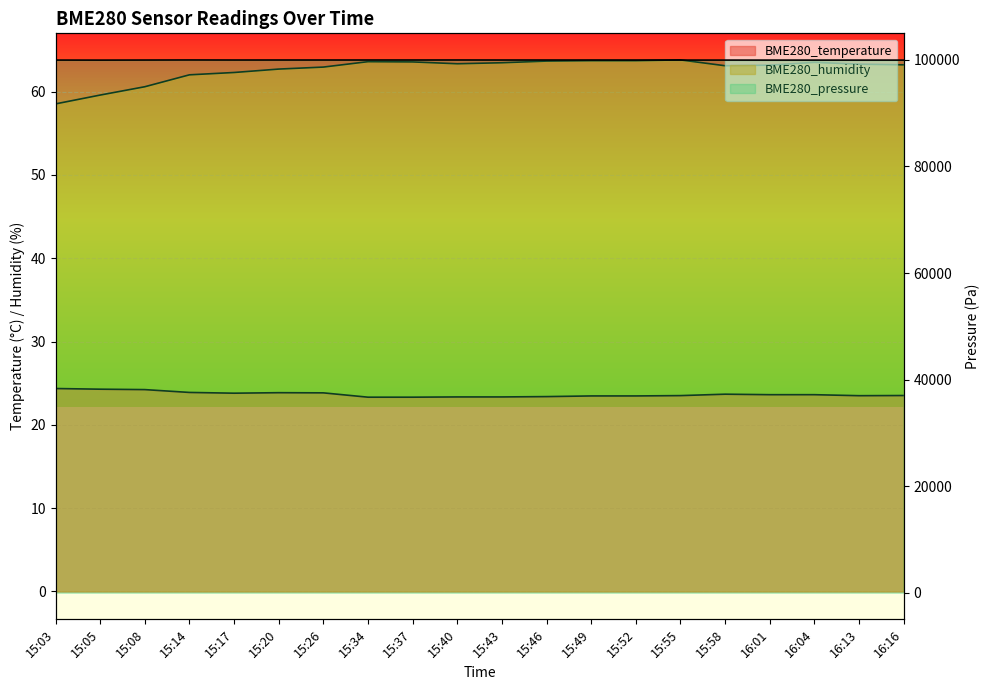

How many lines are shown in the chart?

3